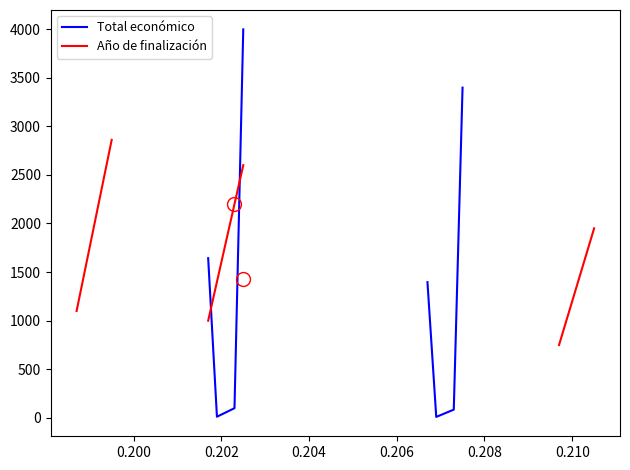

At 0.206, list the series in order from smallest to largest.

Año de finalización, Total económico